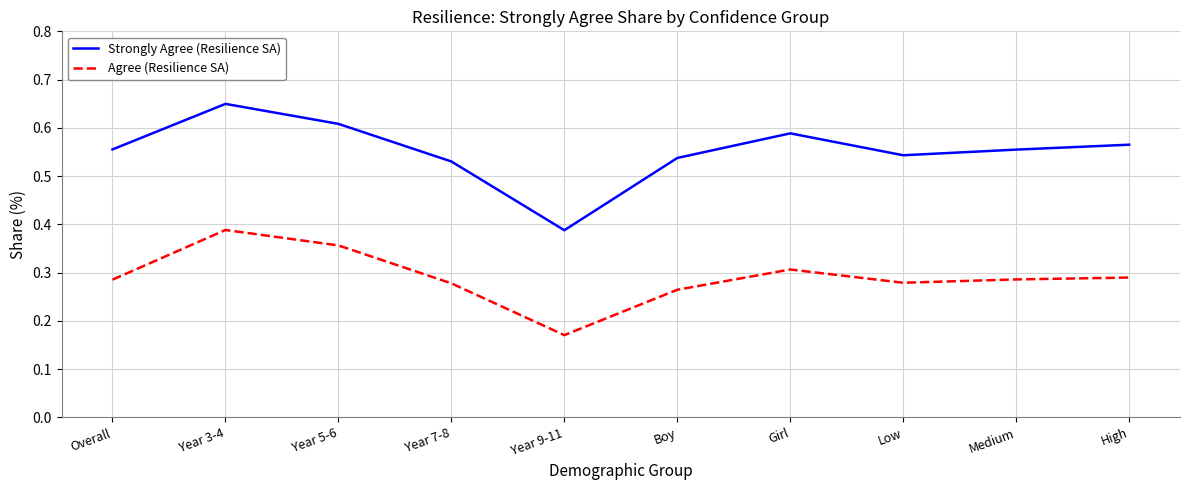

The Agree (Resilience SA) series shows 0.1 at Year 3-4. True or false?

False